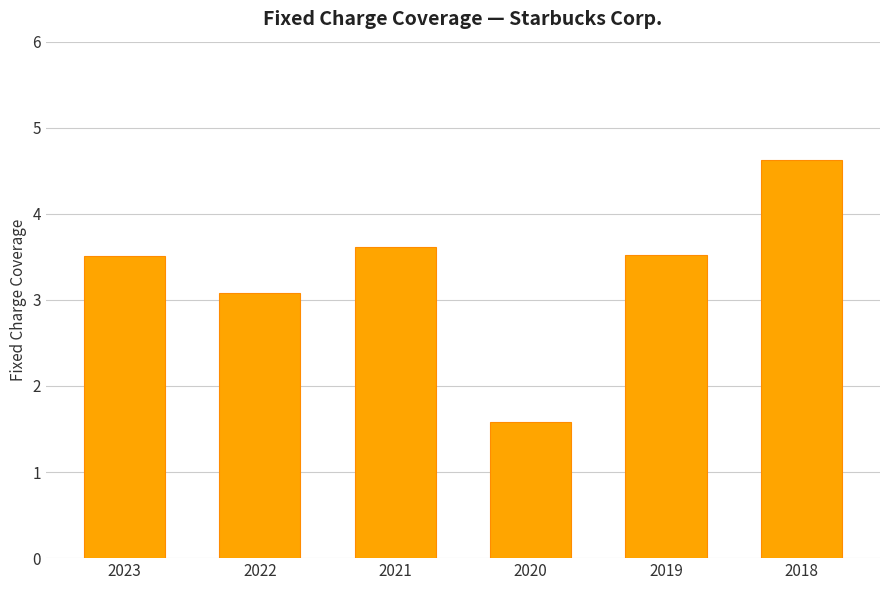

How many data points does each series have?

6